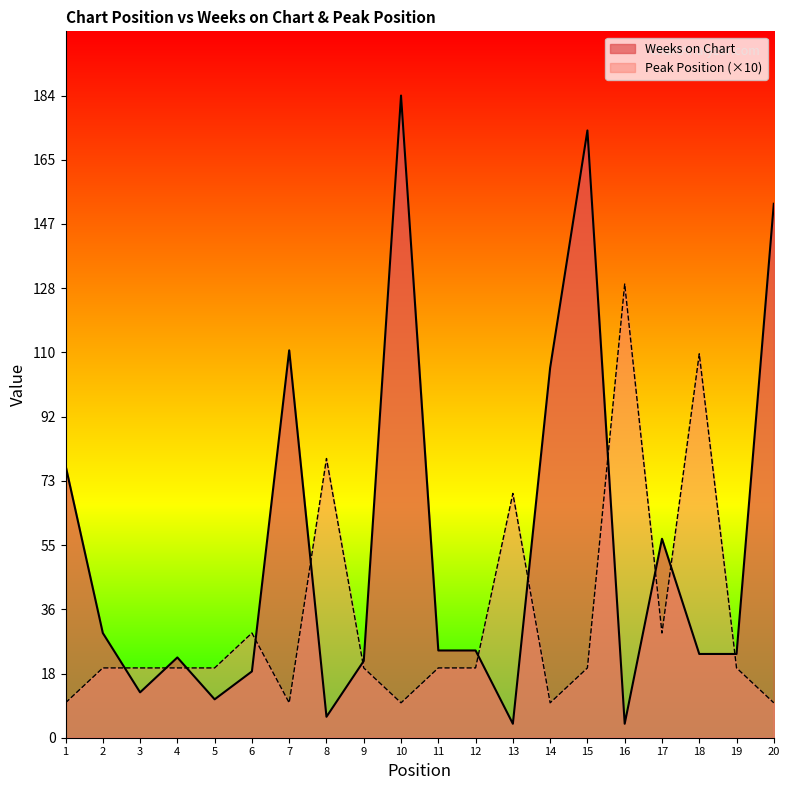

Is the value of Weeks on Chart at 17 greater than the value of Peak Position at 5?

Yes